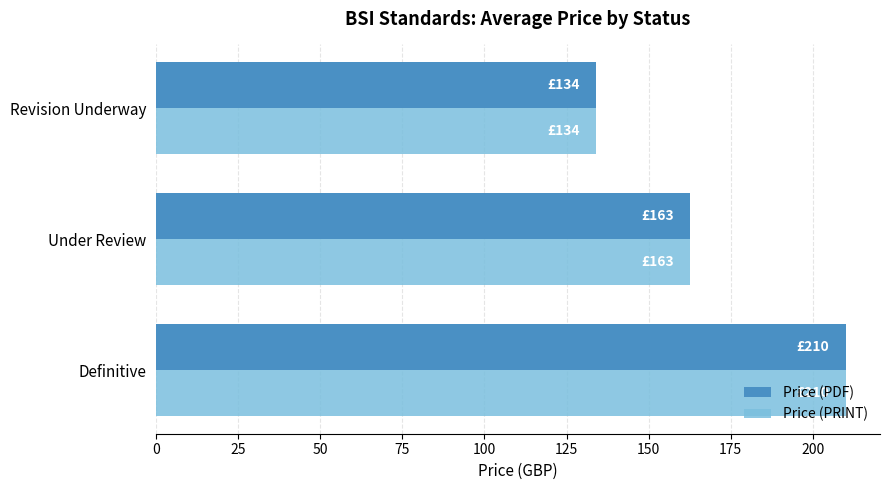

Rank the categories by Price (PDF) value from lowest to highest.

Revision Underway, Under Review, Definitive